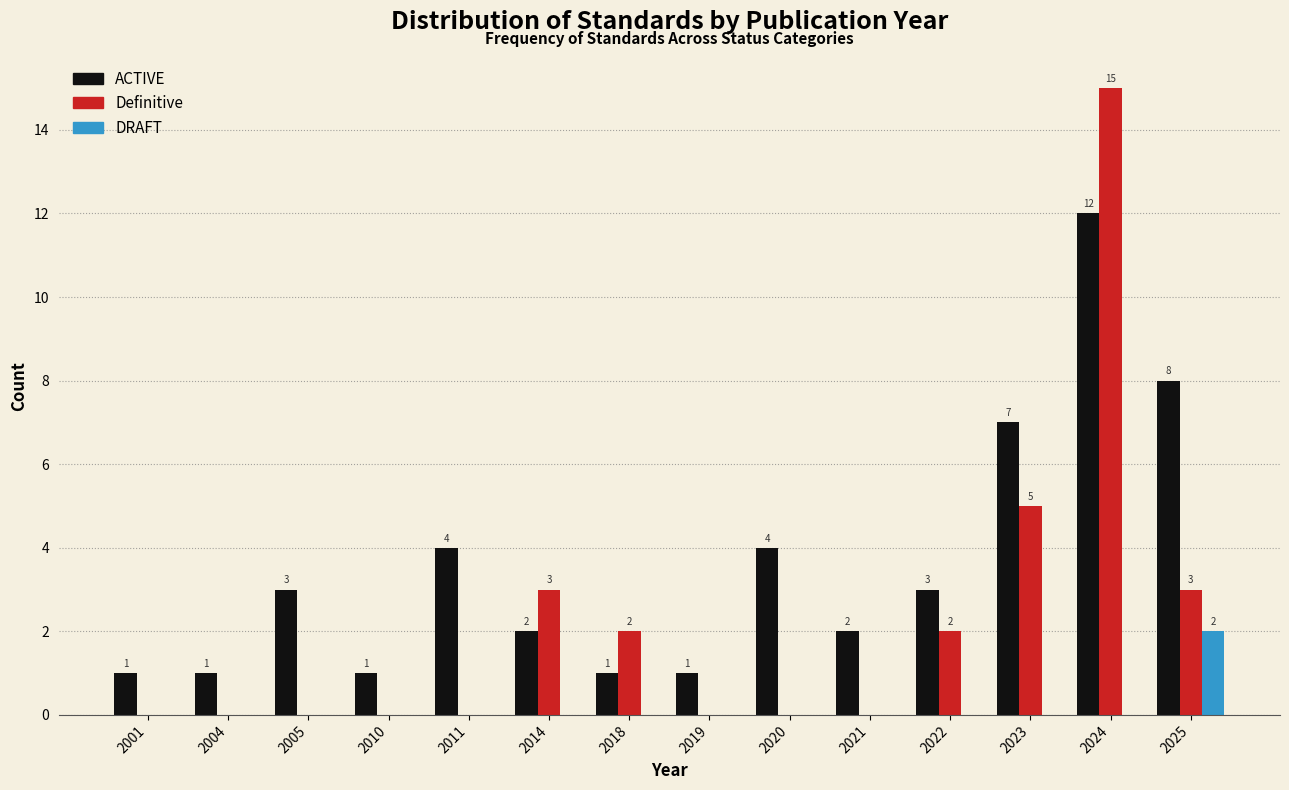

Reading left to right, what are all the values shown in this chart?

ACTIVE: 2001=1	2004=1	2005=3	2010=1	2011=4	2014=2	2018=1	2019=1	2020=4	2021=2	2022=3	2023=7	2024=12	2025=8
Definitive: 2001=0	2004=0	2005=0	2010=0	2011=0	2014=3	2018=2	2019=0	2020=0	2021=0	2022=2	2023=5	2024=15	2025=3
DRAFT: 2001=0	2004=0	2005=0	2010=0	2011=0	2014=0	2018=0	2019=0	2020=0	2021=0	2022=0	2023=0	2024=0	2025=2